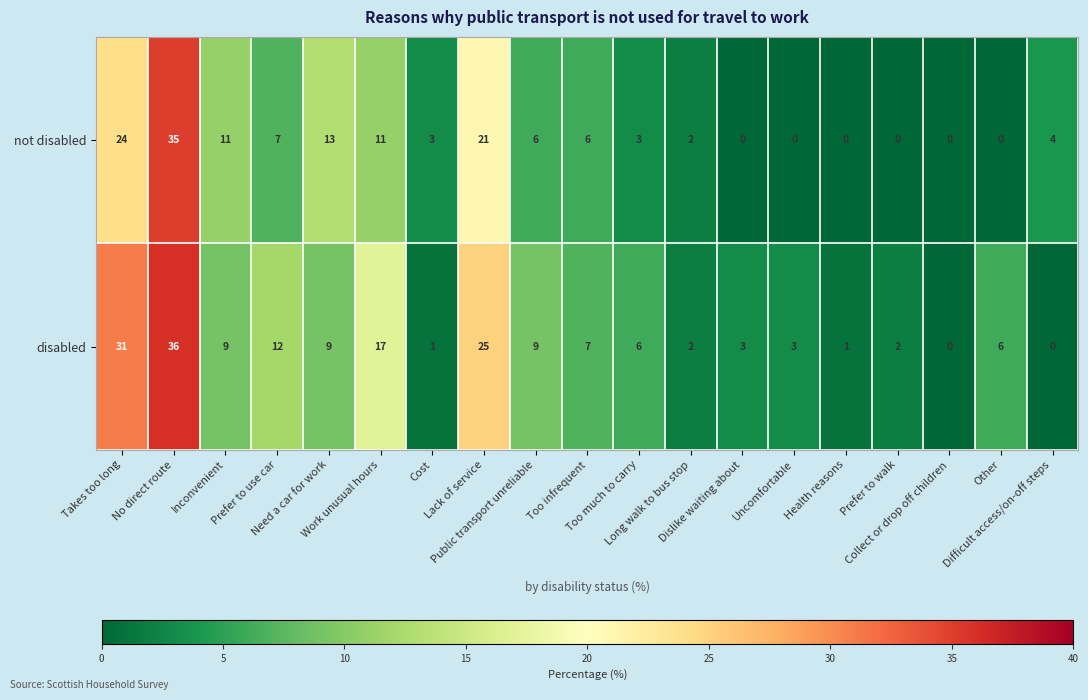

List the series in order of their peak value, highest first.

disabled, not disabled